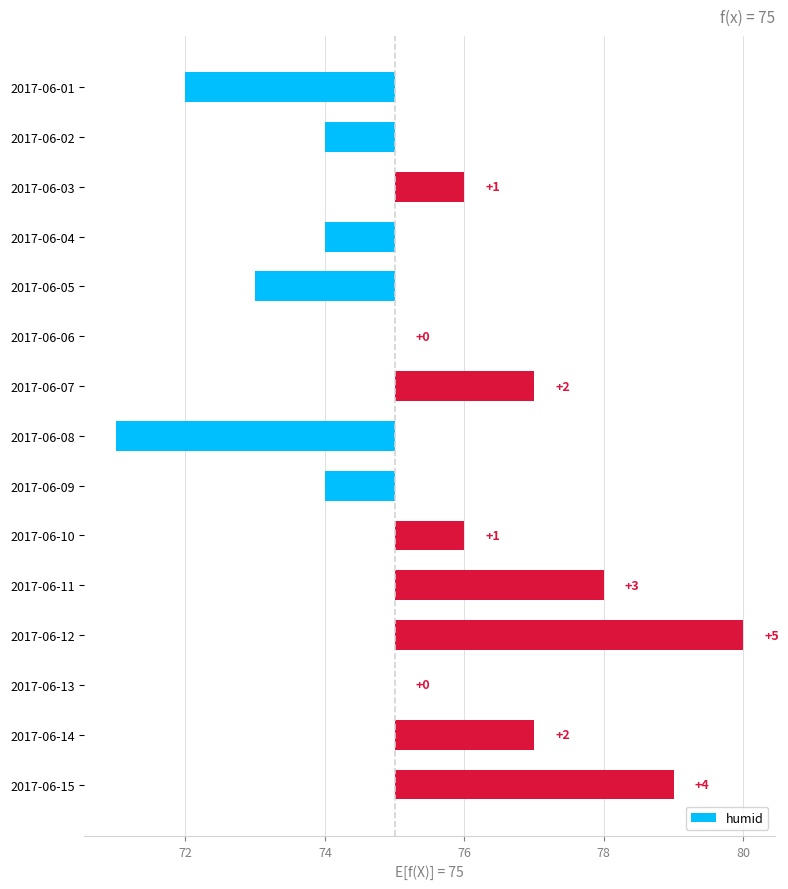

What is the difference between the maximum and minimum values?

9